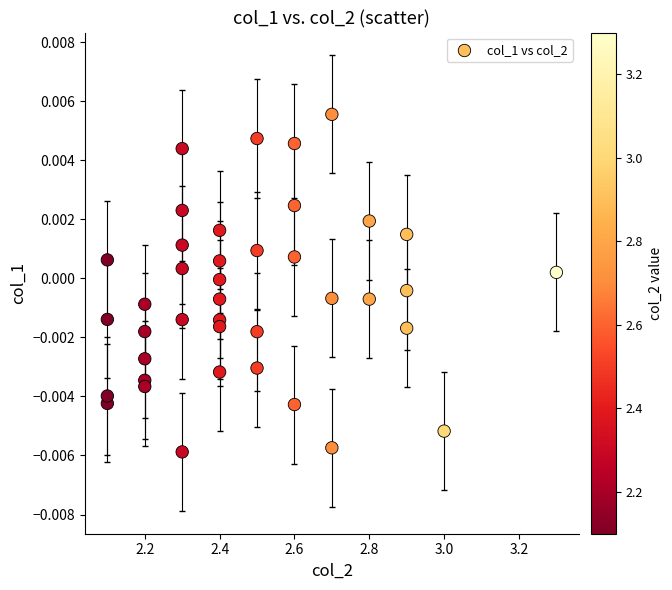

What is the range of X values (max minus min)?

1.2